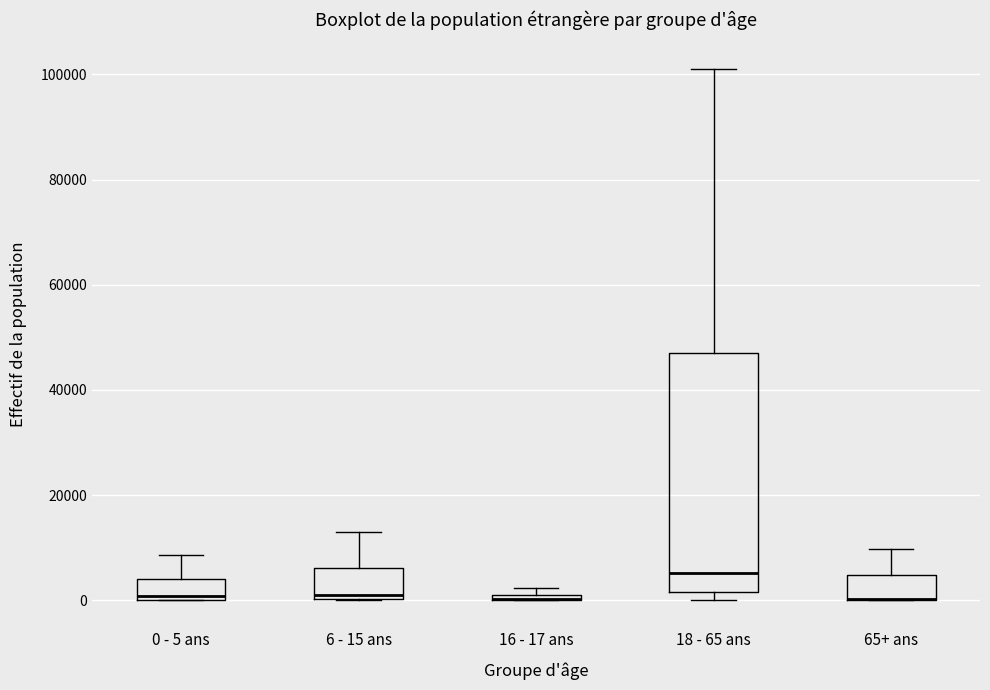

Where does the upper whisker of the box for 65+ ans end on the y-axis? The values are not printed on the chart, so give them approximately, as read against the axis.

10000